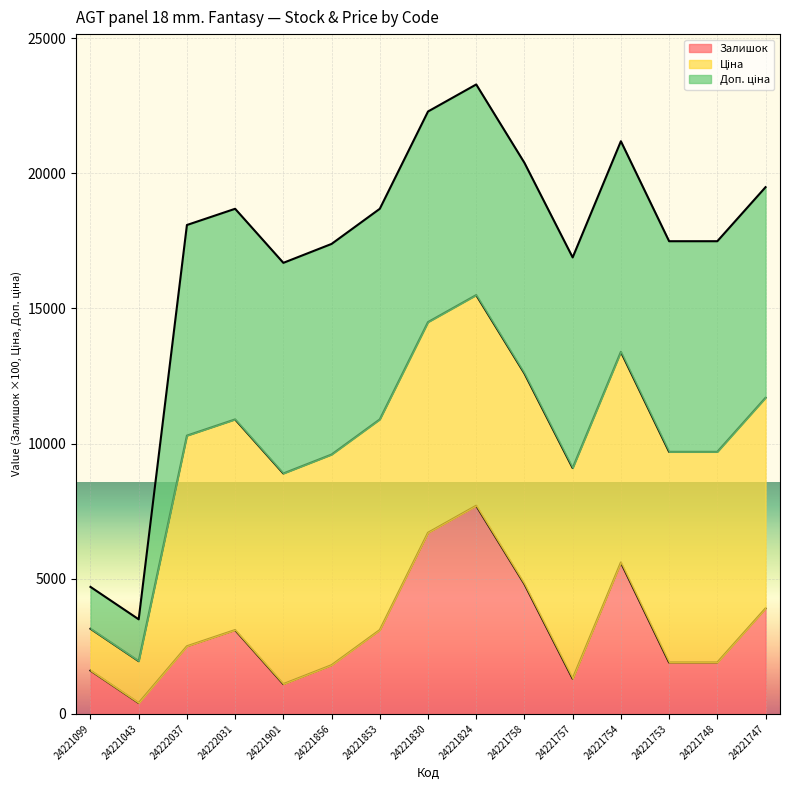

List the labels in order of Доп. ціна (line) value, smallest first.

24221043, 24221099, 24221901, 24221757, 24221856, 24221753, 24221748, 24222037, 24222031, 24221853, 24221747, 24221758, 24221754, 24221830, 24221824